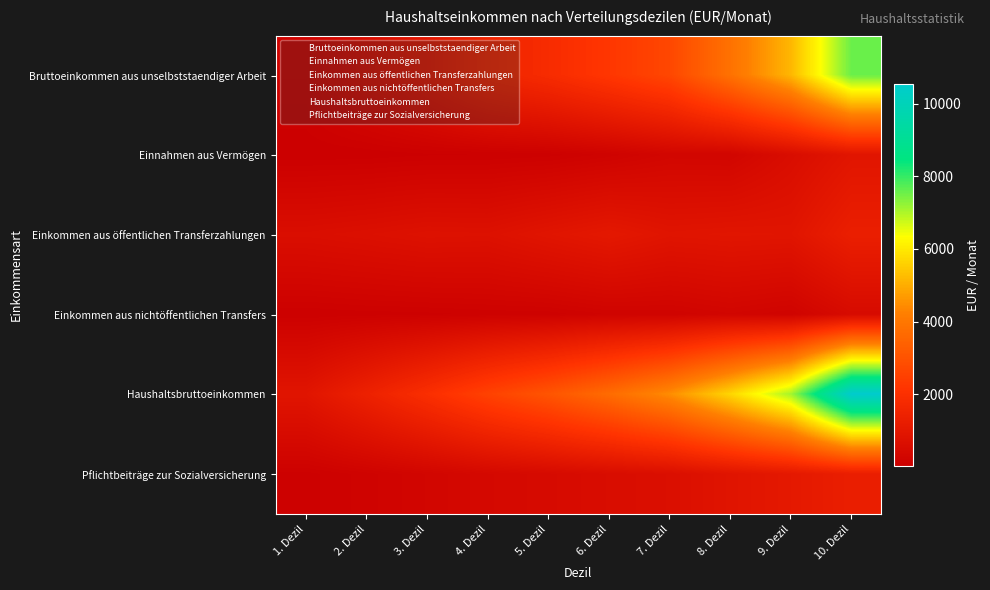

Between 8. Dezil and 4. Dezil, which is larger?

8. Dezil